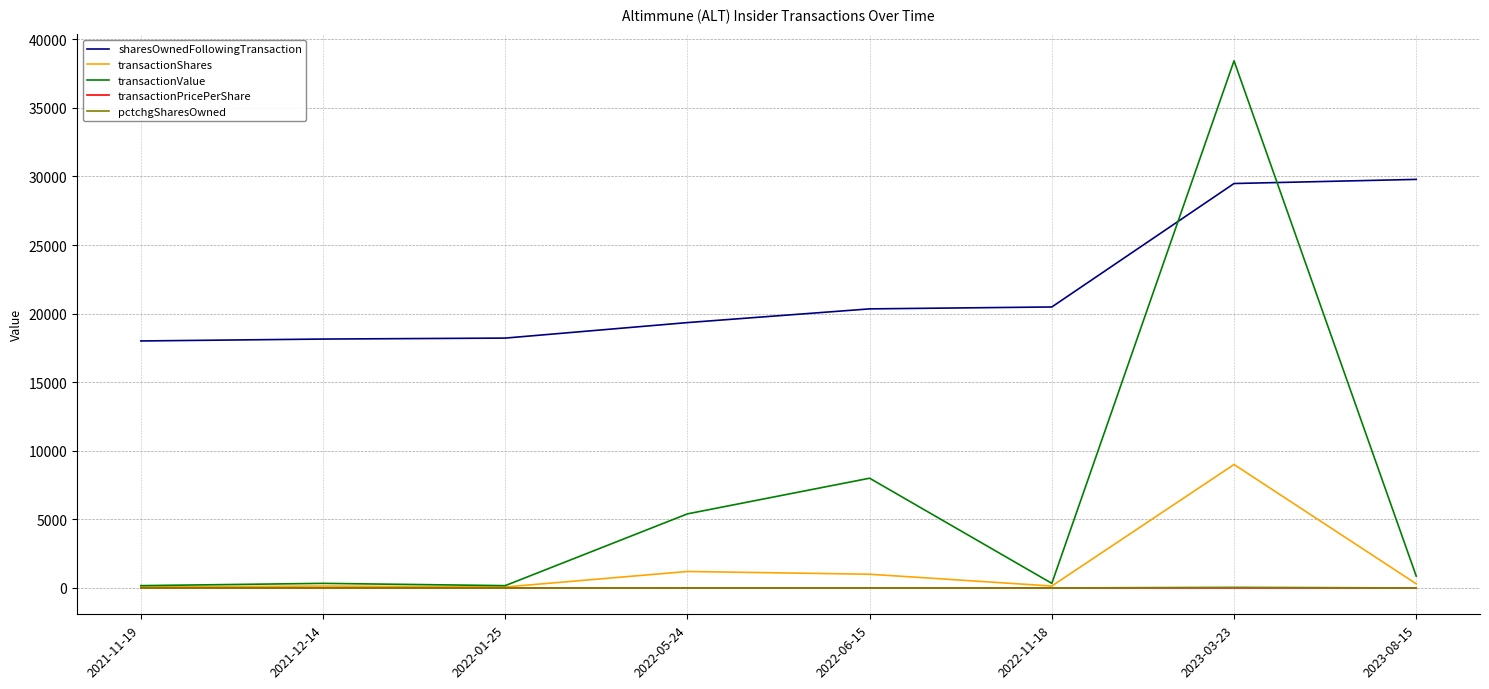

After their last crossing, which series has the higher values: transactionValue or sharesOwnedFollowingTransaction?

sharesOwnedFollowingTransaction